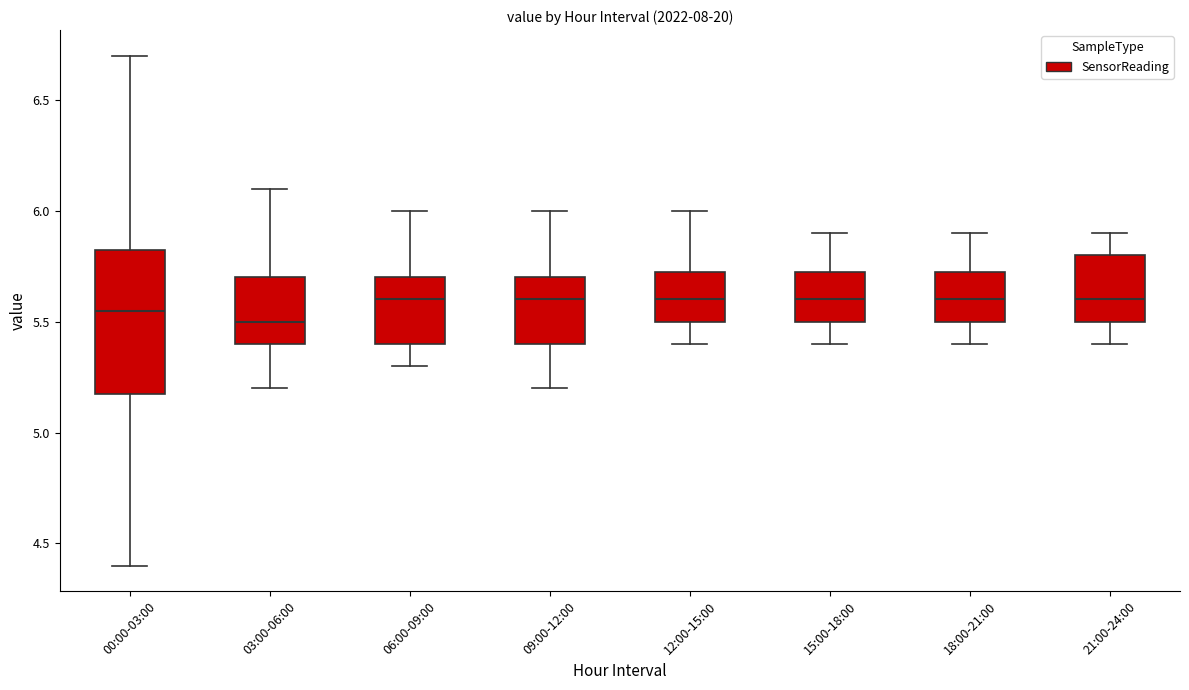

Which box is the tallest, from its lower edge to its upper edge?

00:00-03:00